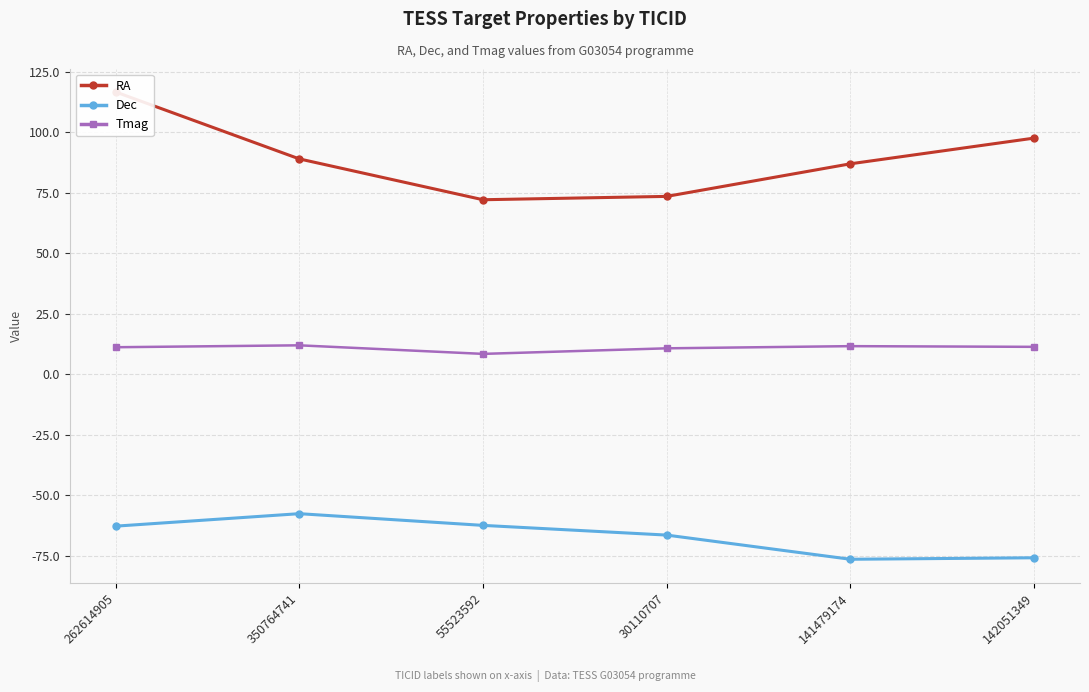

At which category does RA reach its first local valley?

55523592